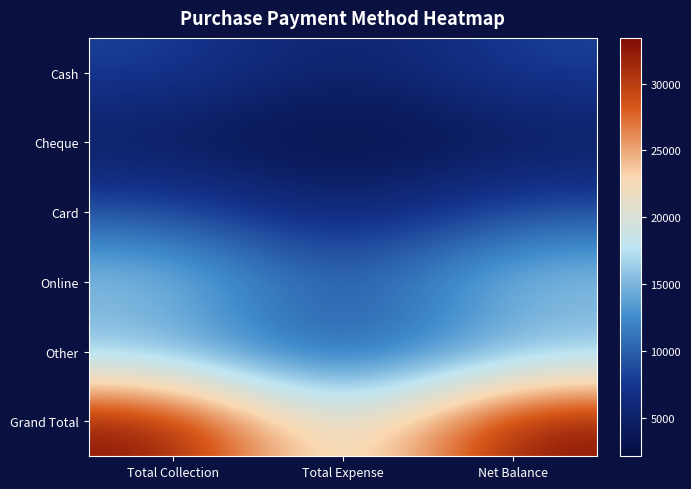

Reading left to right, transcribe all the data shown in this chart.

Cash: Total Collection=8281.5	Total Expense=4536.9	Net Balance=8281.5
Cheque: Total Collection=3894.5	Total Expense=2133.5	Net Balance=3894.5
Card: Total Collection=9147.4	Total Expense=5011.2	Net Balance=9147.4
Online: Total Collection=16323.0	Total Expense=8942.2	Net Balance=16323.0
Other: Total Collection=14503.1	Total Expense=7945.3	Net Balance=14503.1
Grand Total: Total Collection=33413.4	Total Expense=18304.9	Net Balance=33413.4